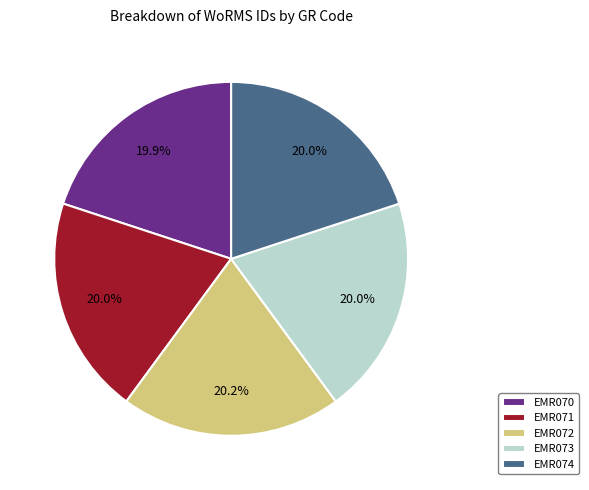

Count the number of slices in the pie.

5